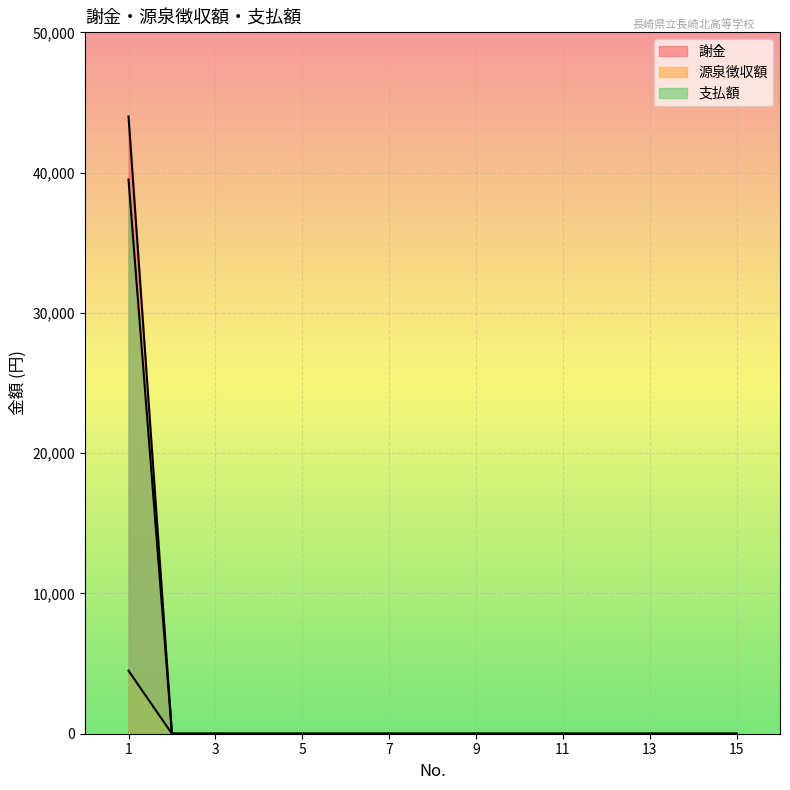

What is the approximate value of 支払額 at 1, to the nearest 10?

39510